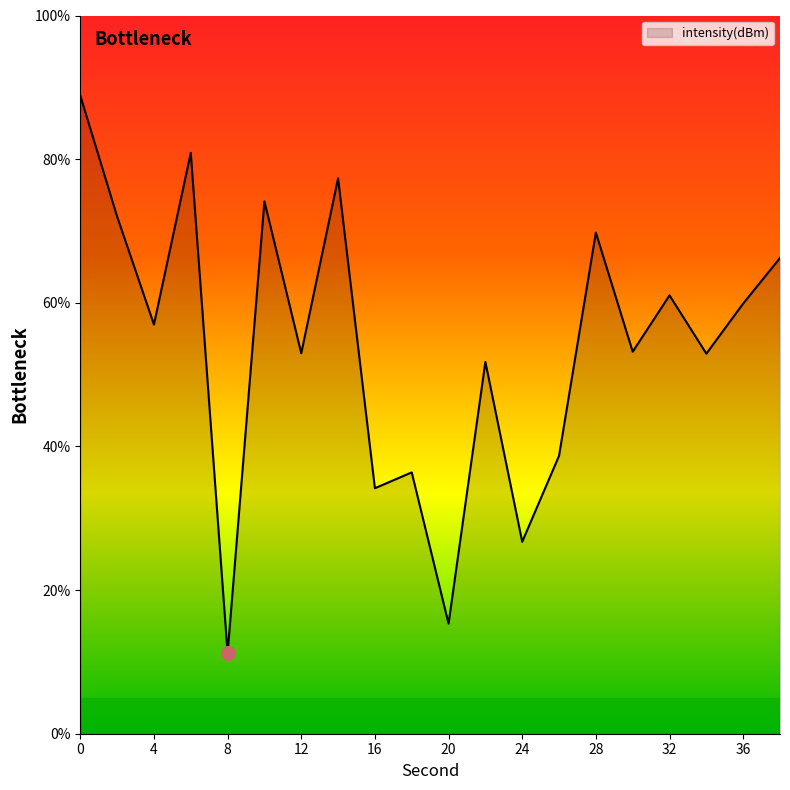

What is the difference between the maximum and minimum values?

77.6